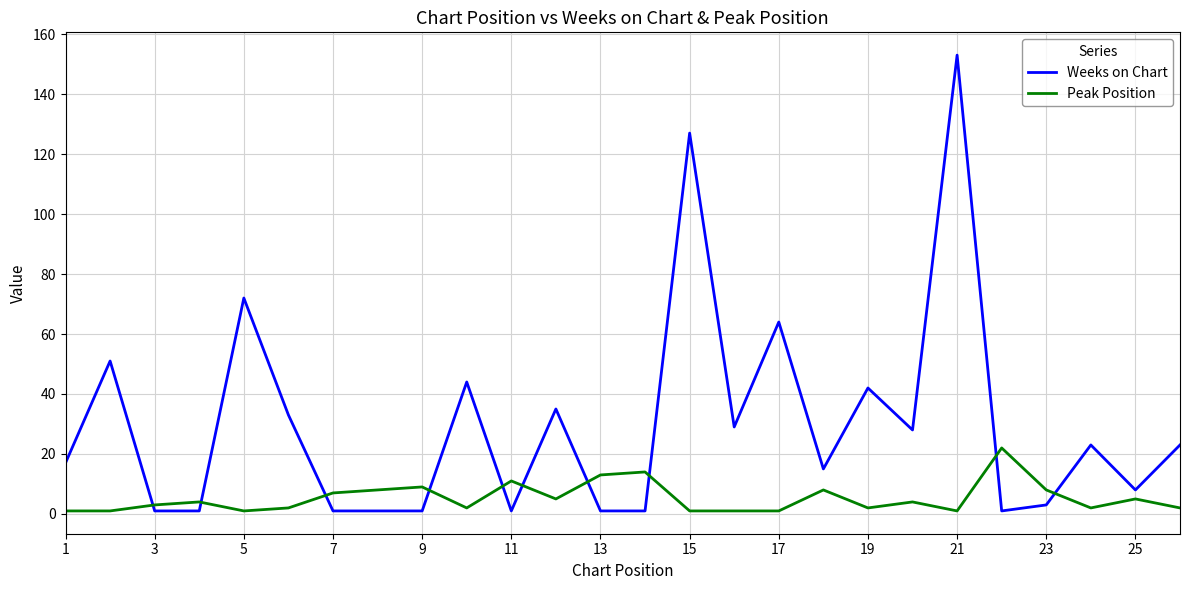

After their last crossing, which series has the higher values: Weeks on Chart or Peak Position?

Weeks on Chart